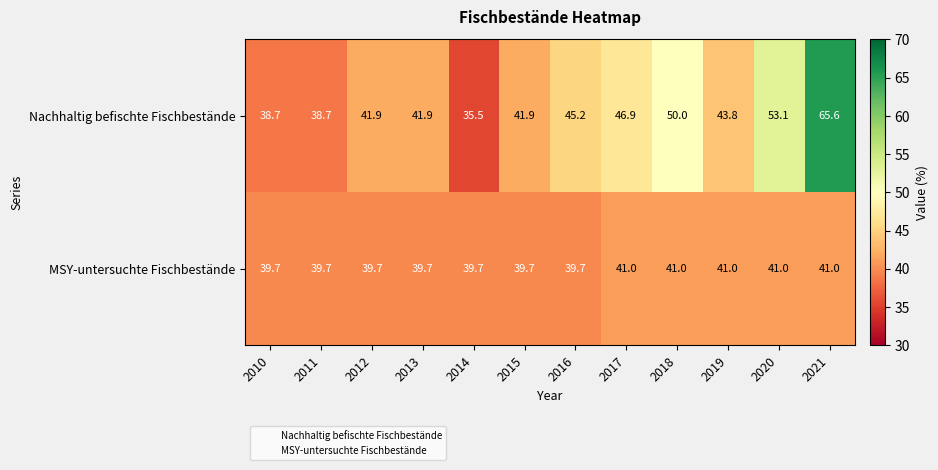

What is the highest value of the MSY-untersuchte Fischbestände series?

41.0